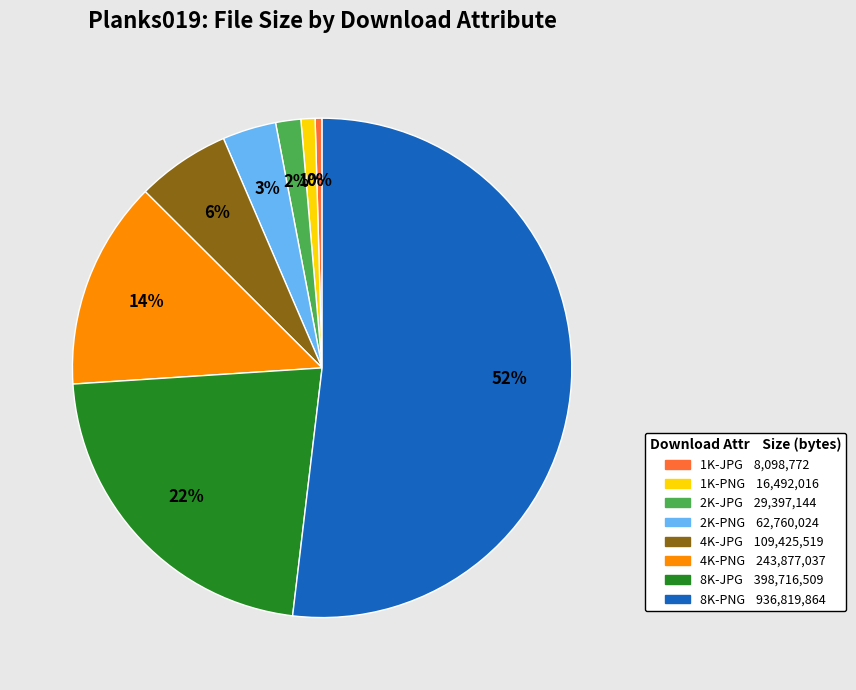

To the nearest percent, what is the average slice percentage?

12%